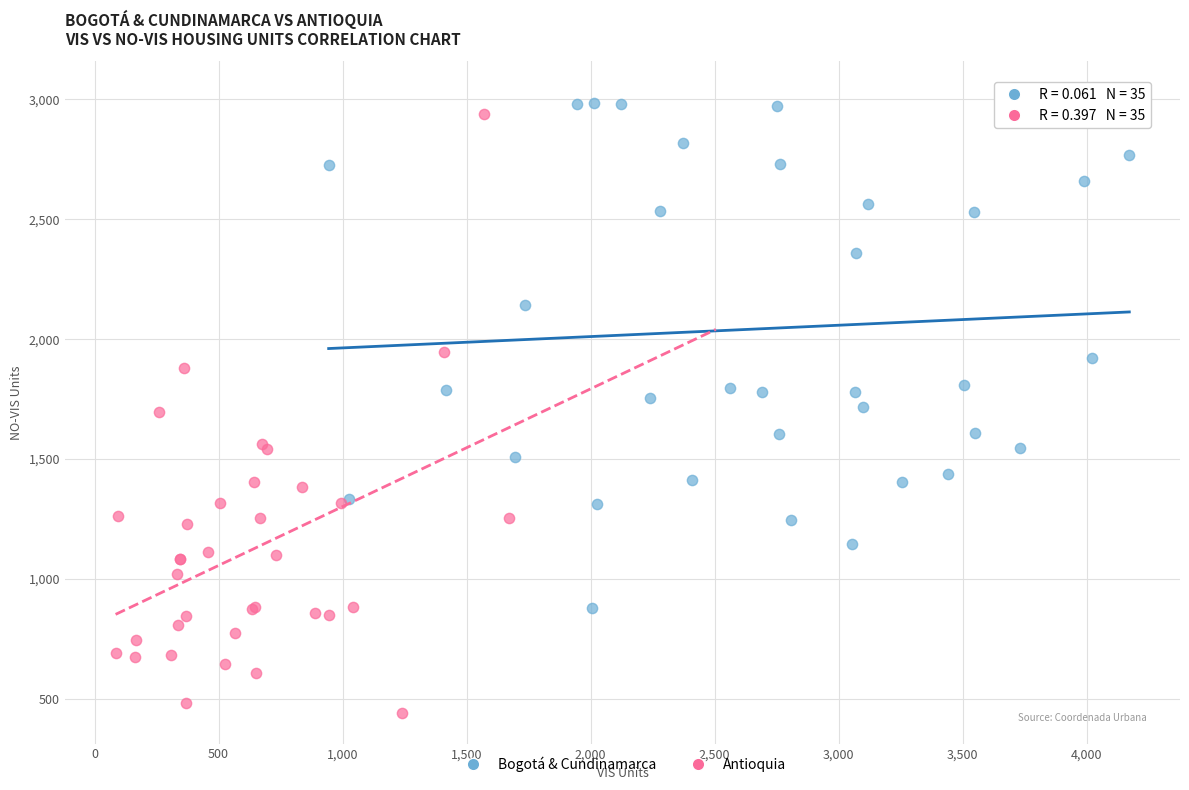

Which series contains the highest Y value?

Bogotá & Cundinamarca